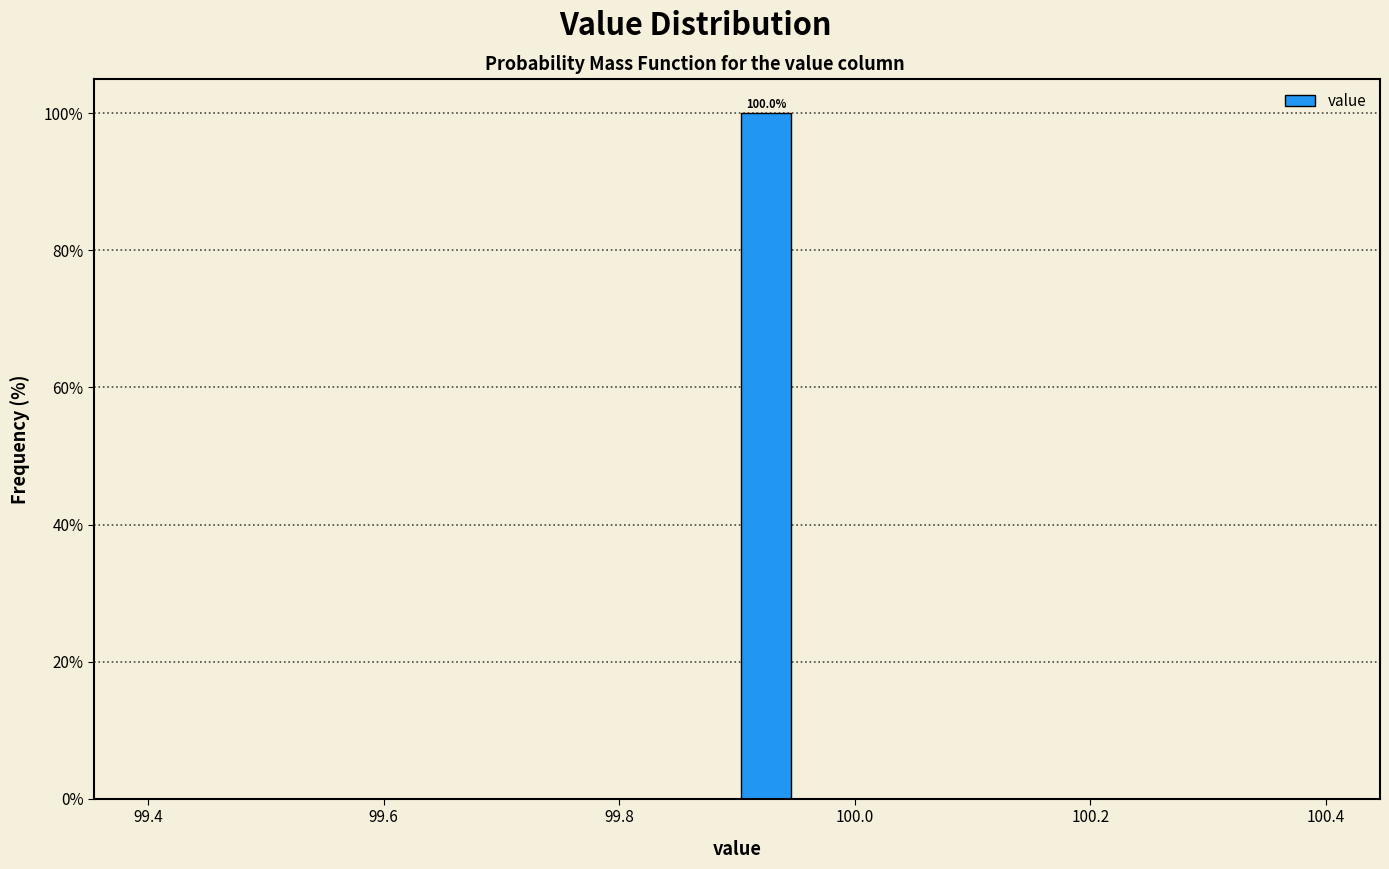

Read against the x-axis, roughly where is the centre of the tallest bar?

99.92